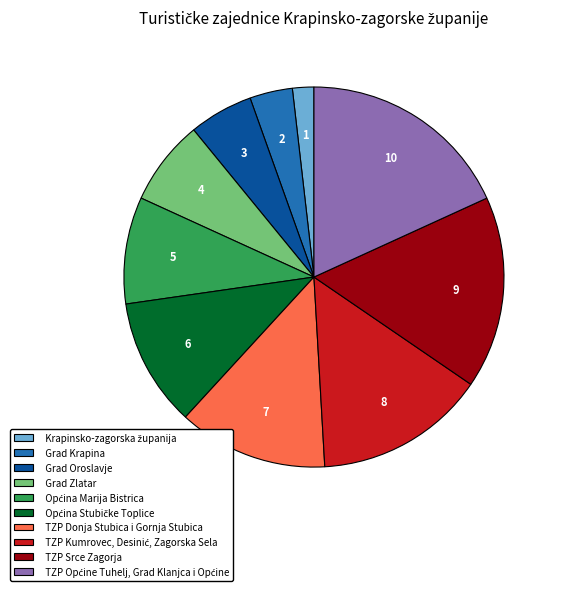

Is it true that Grad Oroslavje is 20% of the pie?

False